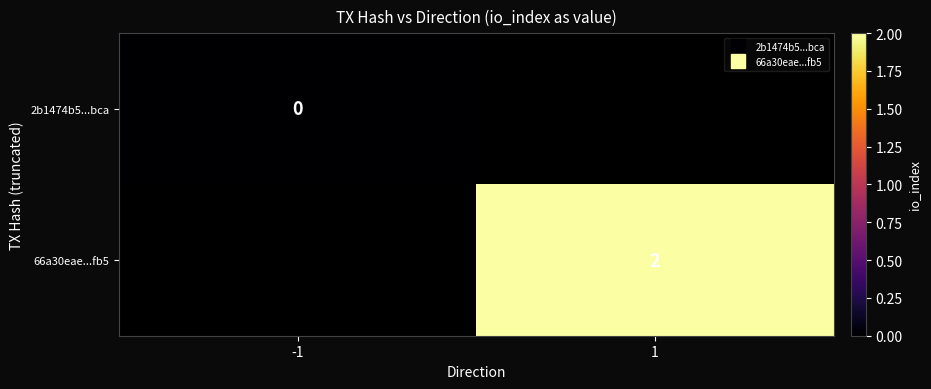

How many series are shown in this chart?

2